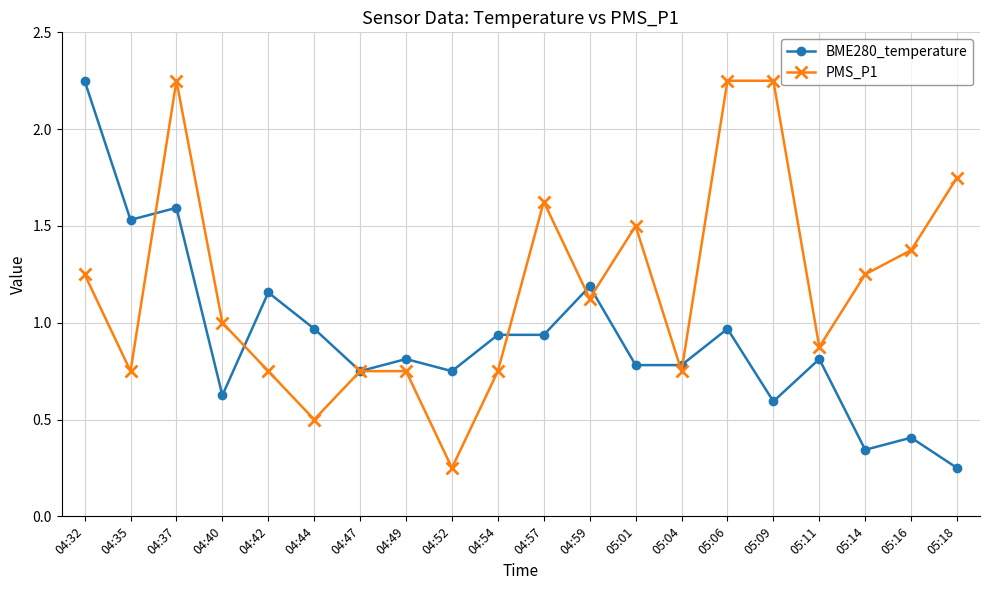

What is the difference between the maximum and minimum values in the PMS_P1 series?

2.0